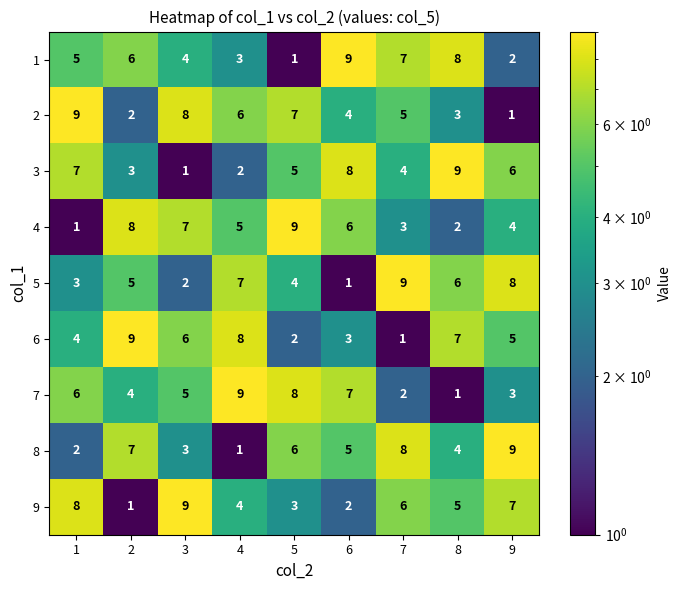

What is the total value across all series at 7?

45